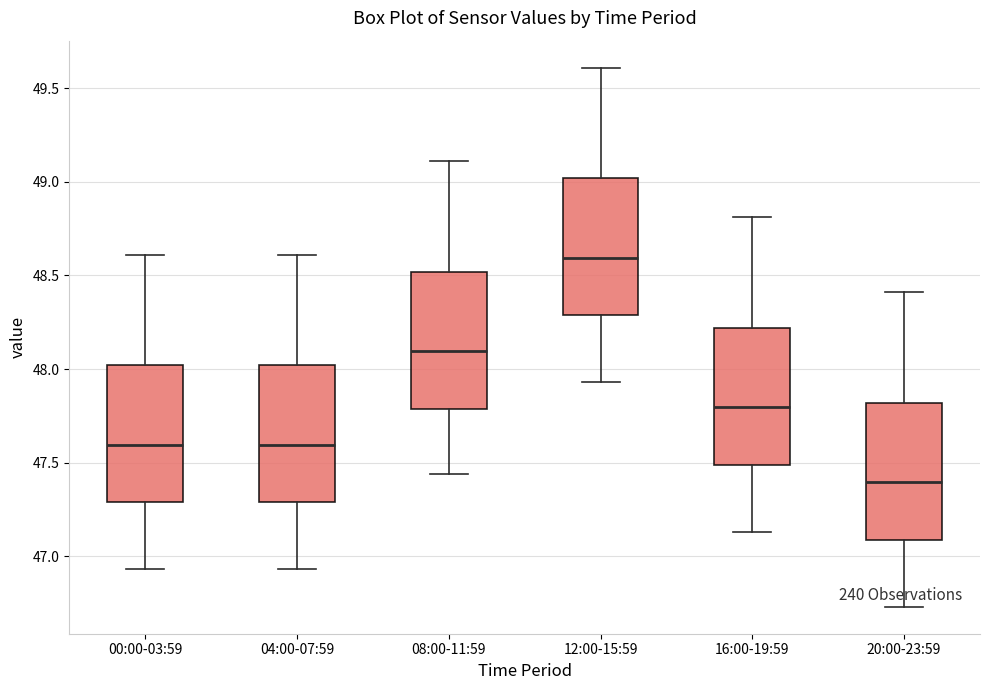

Where is the lower edge of the box for 04:00-07:59 on the y-axis? The values are not printed on the chart, so give them approximately, as read against the axis.

47.30